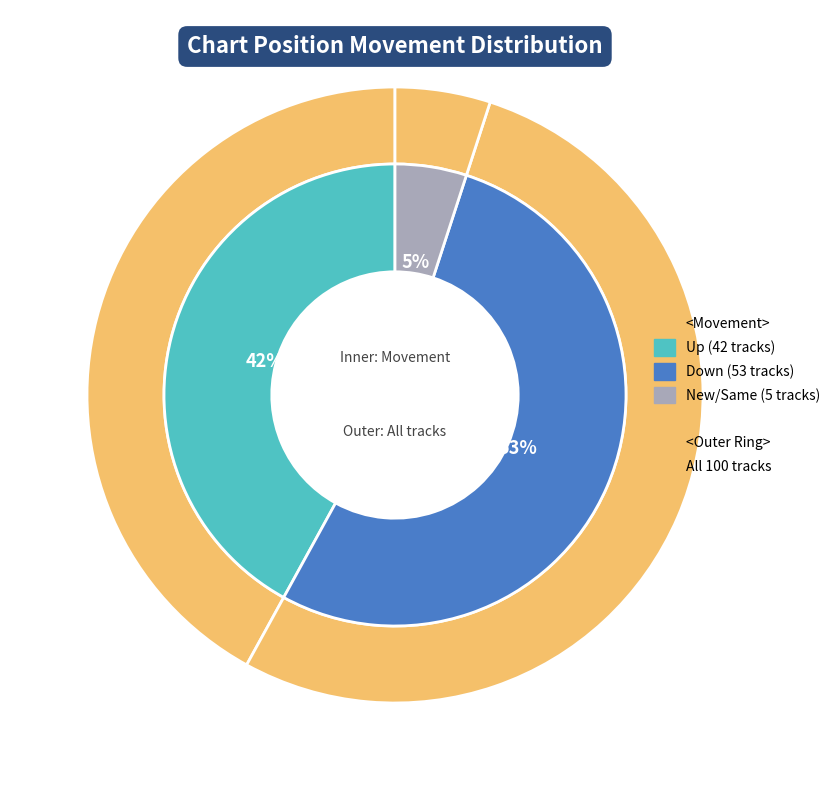

To the nearest percent, what portion does down represent?

53%